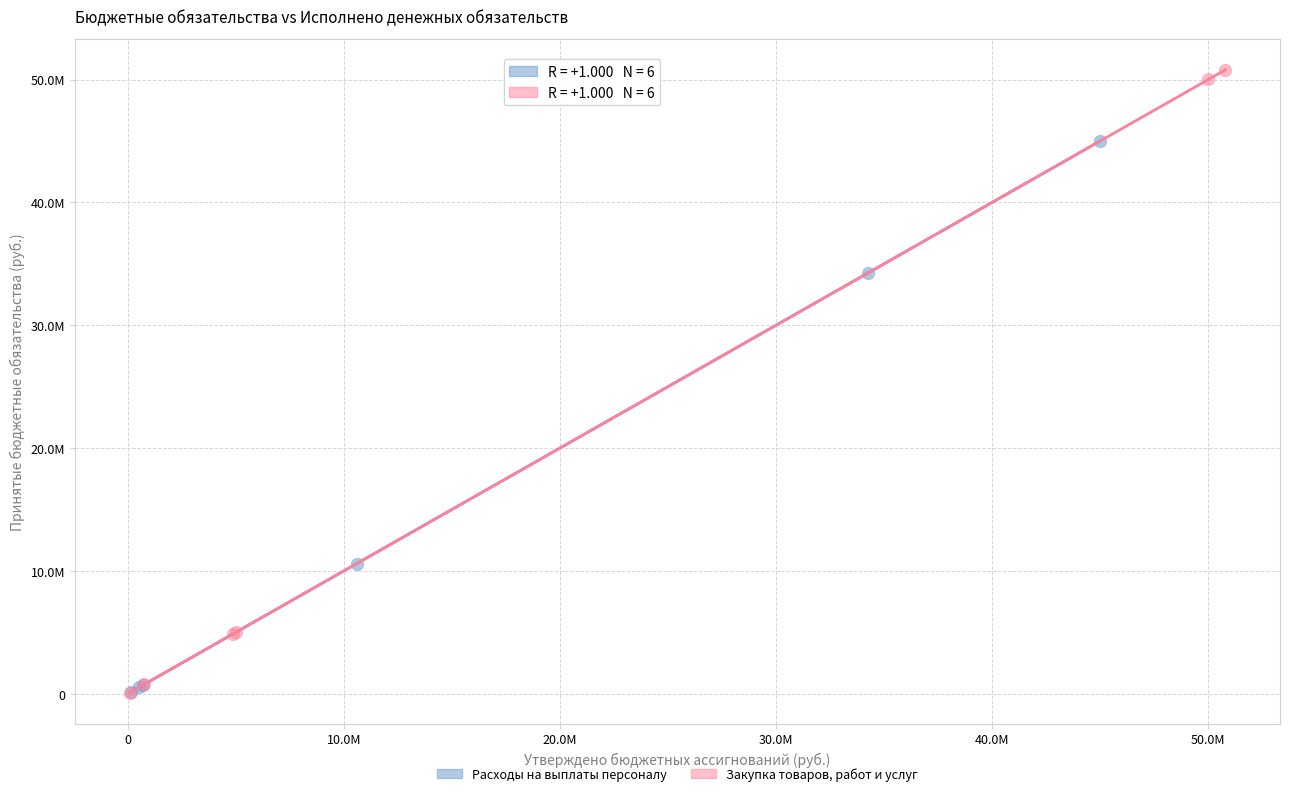

Which series contains the highest Y value?

Закупка товаров, работ и услуг